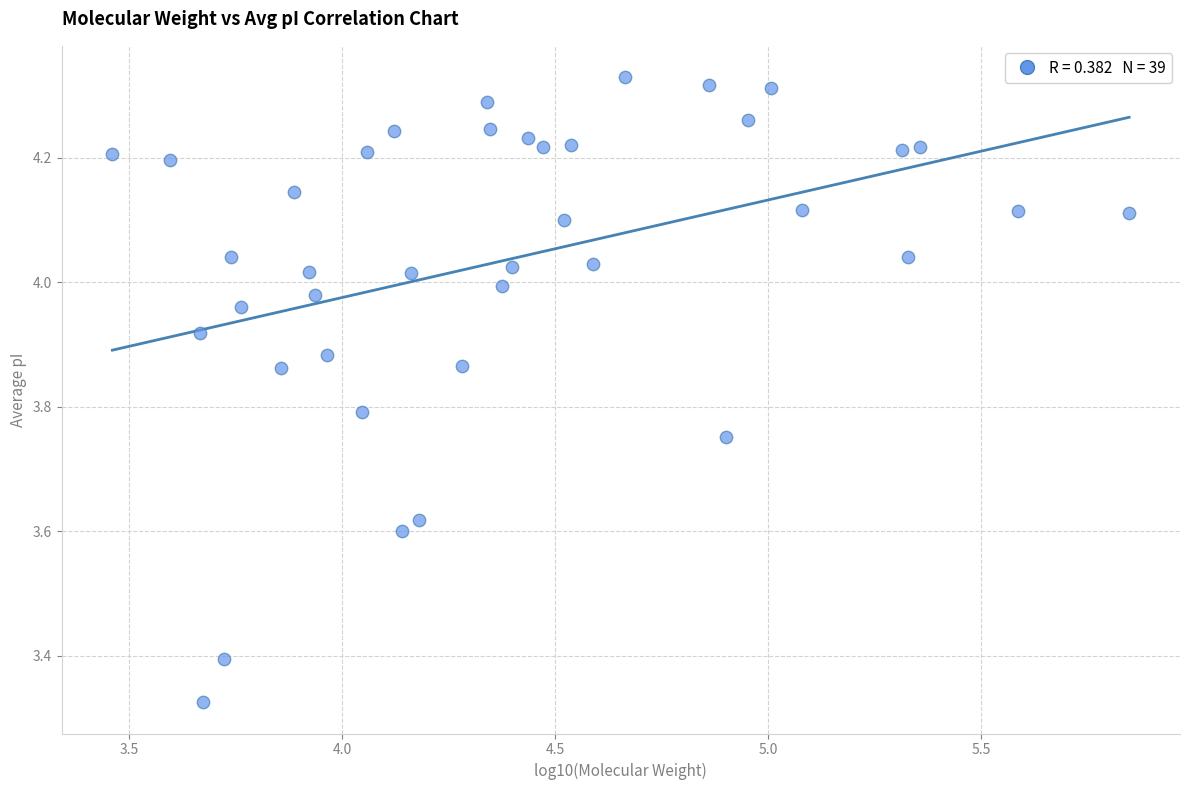

What is the range of Y values (max minus min)?

1.0